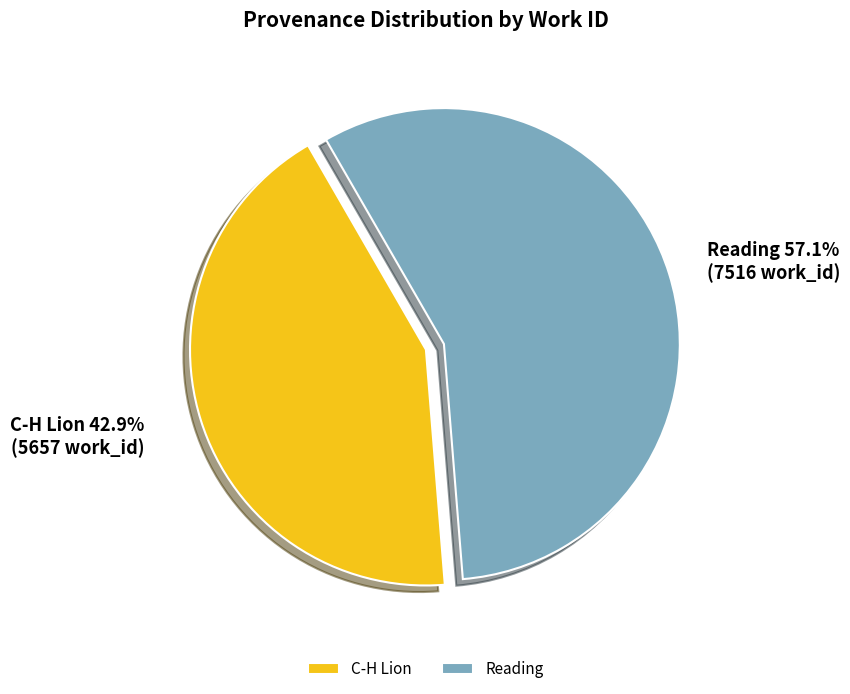

Which has a higher value, Reading or C-H Lion?

Reading